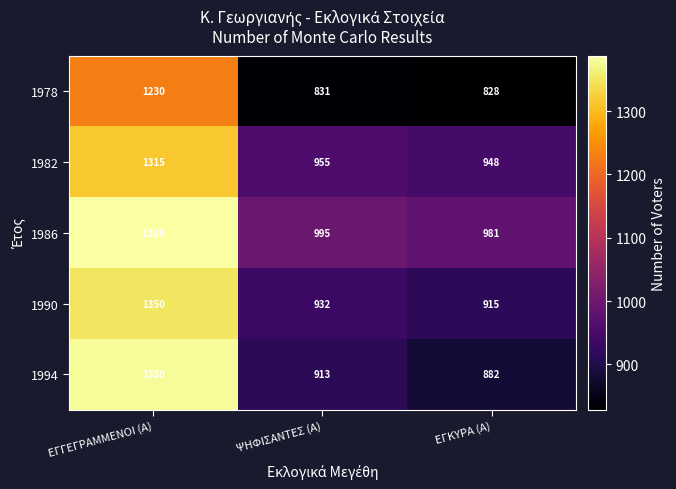

What is the approximate value of 1978 at ΕΓΓΕΓΡΑΜΜΕΝΟΙ (Α), to the nearest 50?

1250